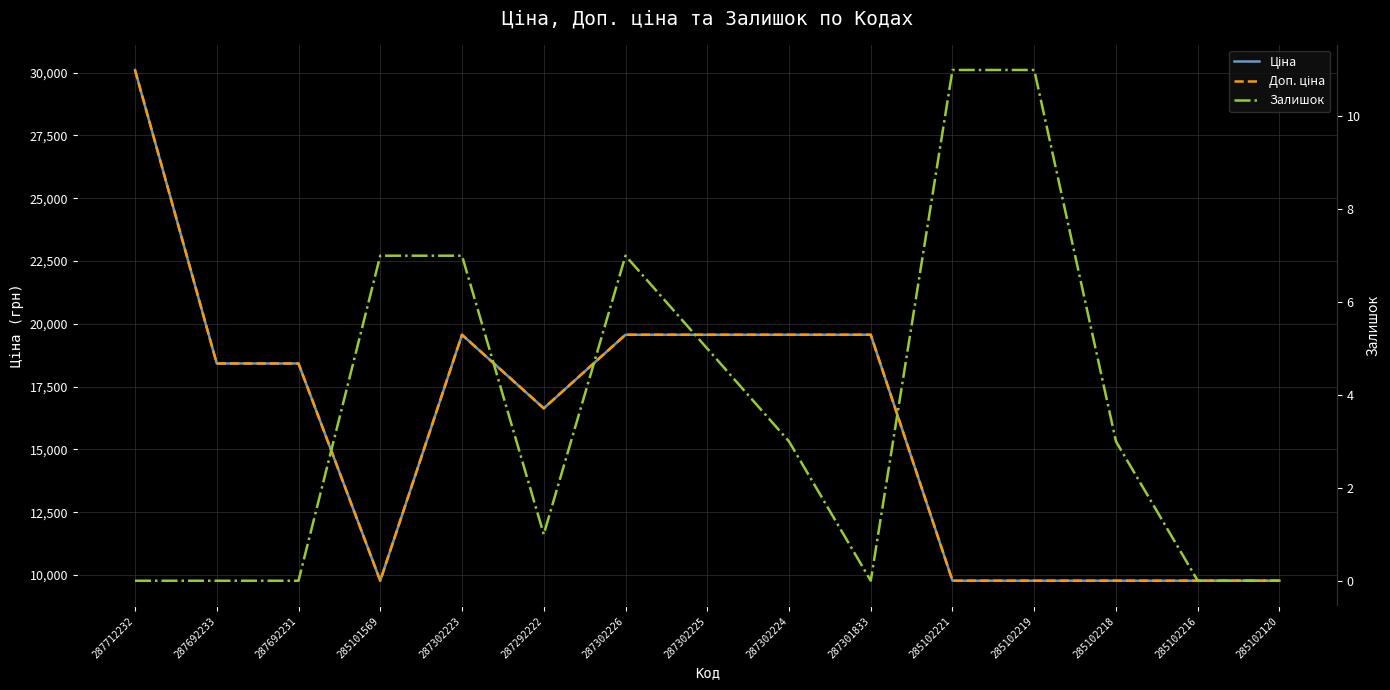

Reading left to right, extract all data points from this chart.

Ціна: 287712232=30102.8	287692233=18420.9	287692231=18420.9	285101569=9775.5	287302223=19564.9	287292222=16636.8	287302226=19564.9	287302225=19564.9	287302224=19564.9	287301833=19564.9	285102221=9775.5	285102219=9775.5	285102218=9775.5	285102216=9775.5	285102120=9775.5
Доп. ціна: 287712232=30102.8	287692233=18420.9	287692231=18420.9	285101569=9775.5	287302223=19564.9	287292222=16636.8	287302226=19564.9	287302225=19564.9	287302224=19564.9	287301833=19564.9	285102221=9775.5	285102219=9775.5	285102218=9775.5	285102216=9775.5	285102120=9775.5
Залишок: 287712232=0.0	287692233=0.0	287692231=0.0	285101569=7.0	287302223=7.0	287292222=1.0	287302226=7.0	287302225=5.0	287302224=3.0	287301833=0.0	285102221=11.0	285102219=11.0	285102218=3.0	285102216=0.0	285102120=0.0